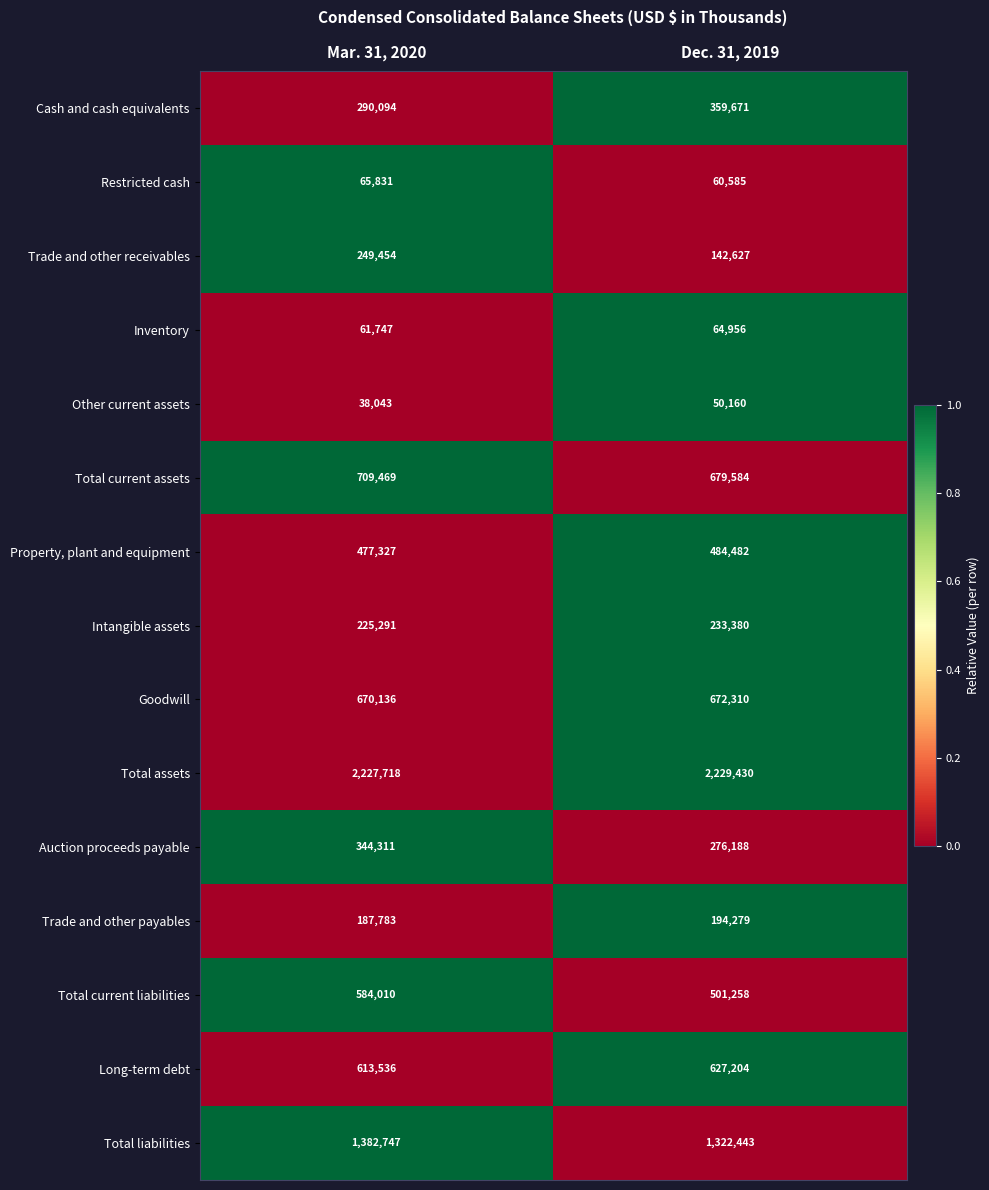

Count the number of categories in the chart.

2